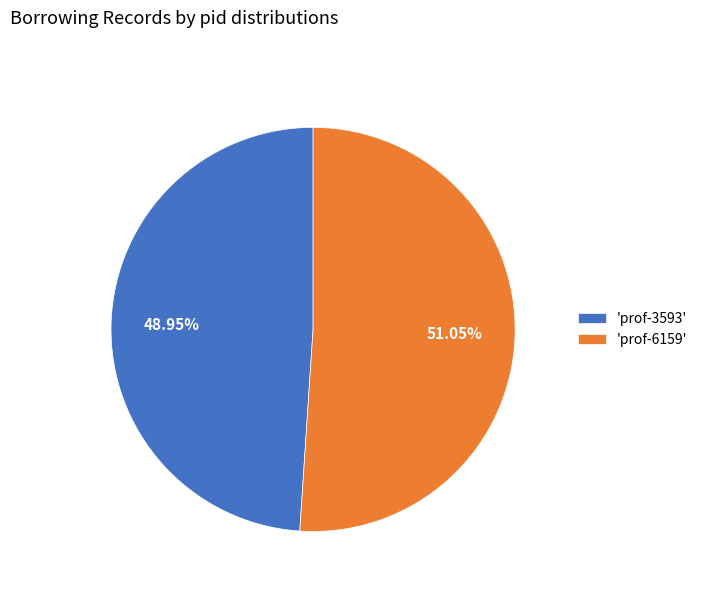

Rank the categories by value from highest to lowest.

'prof-6159', 'prof-3593'